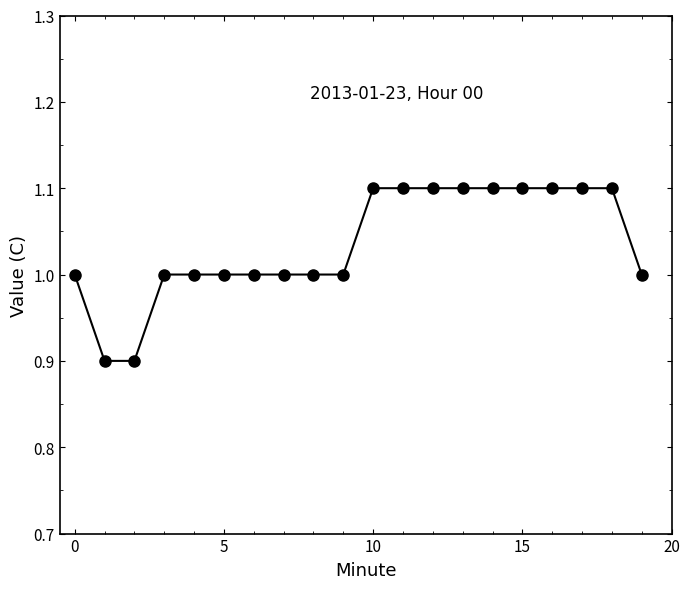

What is the average value?

1.0